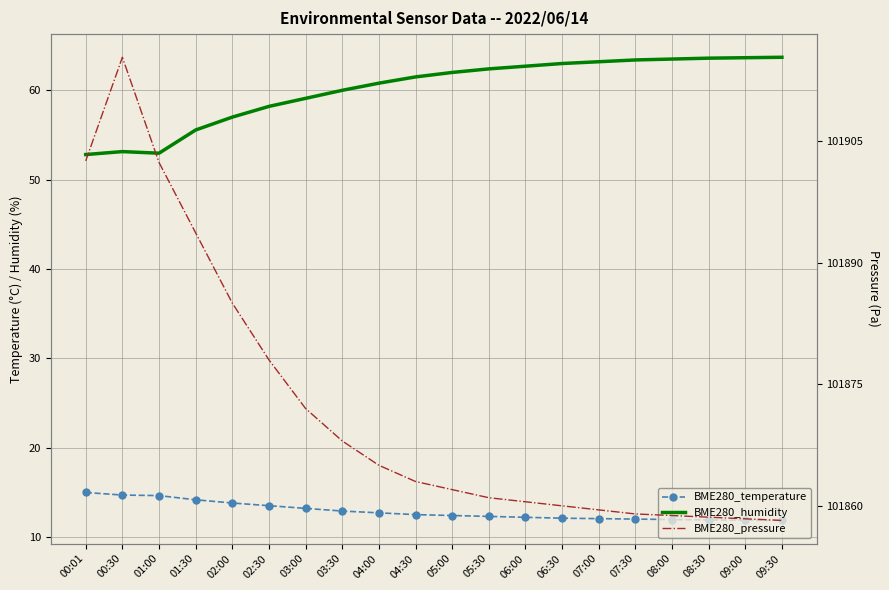

What is the highest value of the BME280_humidity series?

63.7